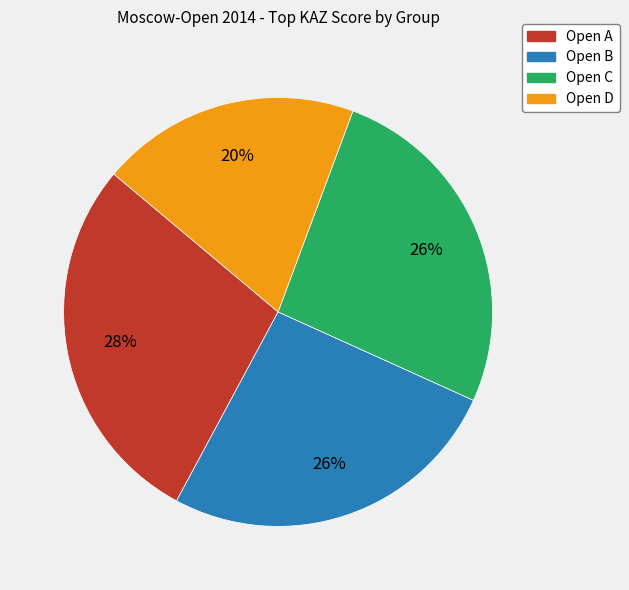

To the nearest percent, what portion does Open B represent?

26%